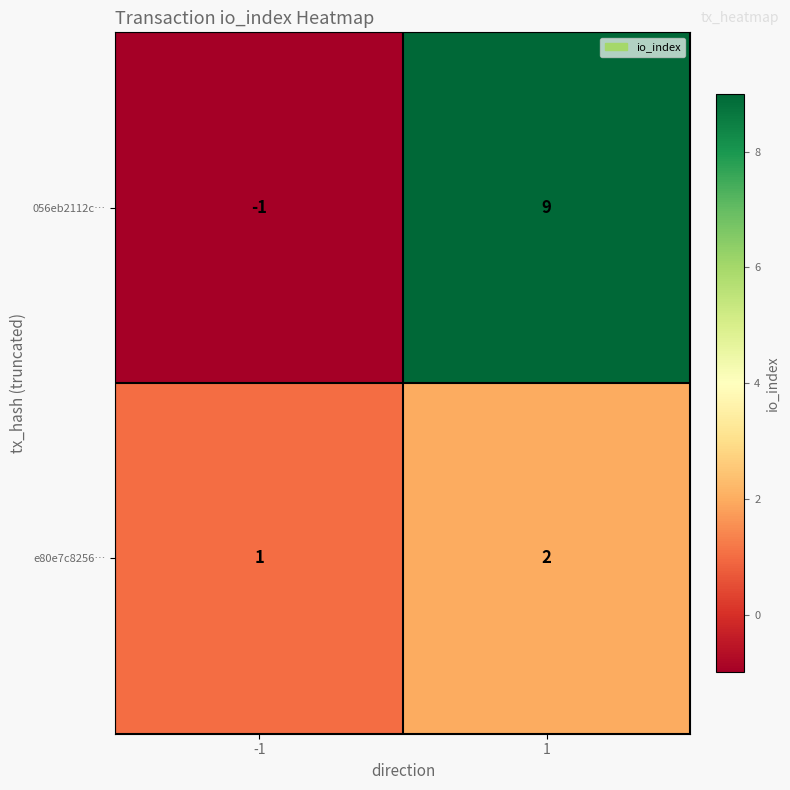

What is the sum of all 056eb2112c… values?

8